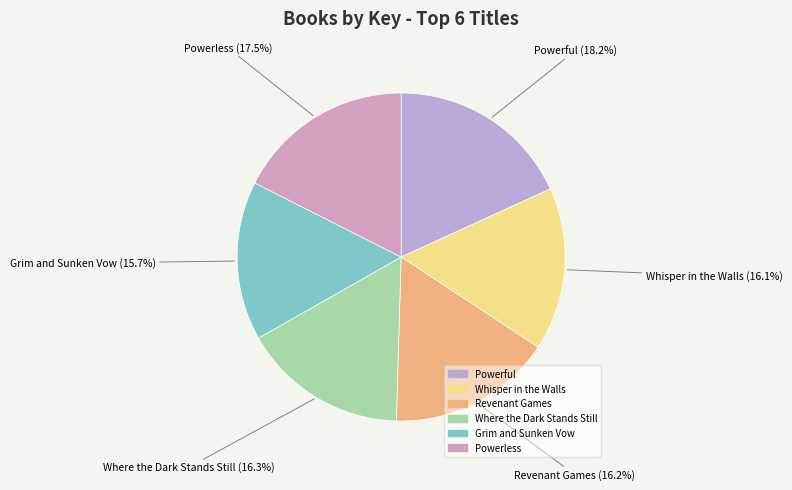

Count the number of slices in the pie.

6